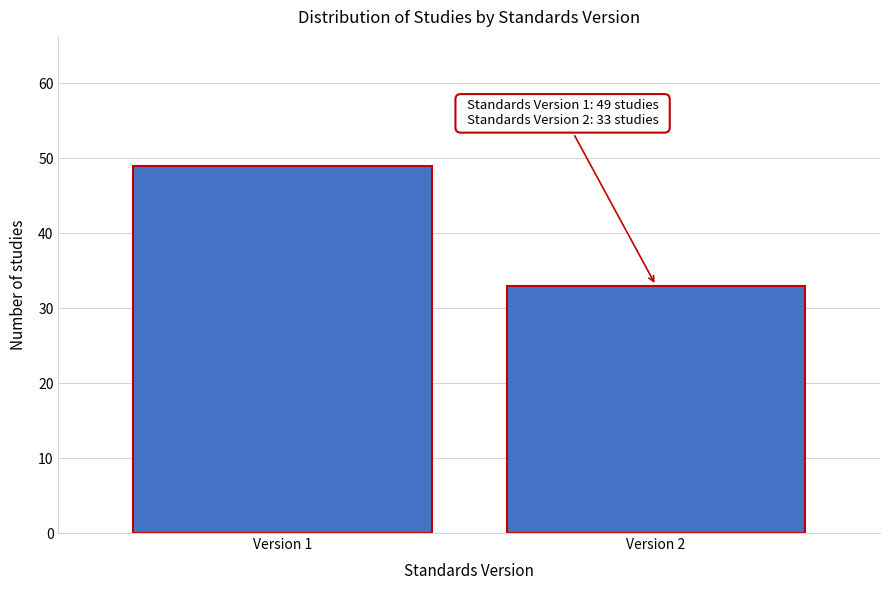

Reading left to right, extract all data points from this chart.

Version 1=49	Version 2=33